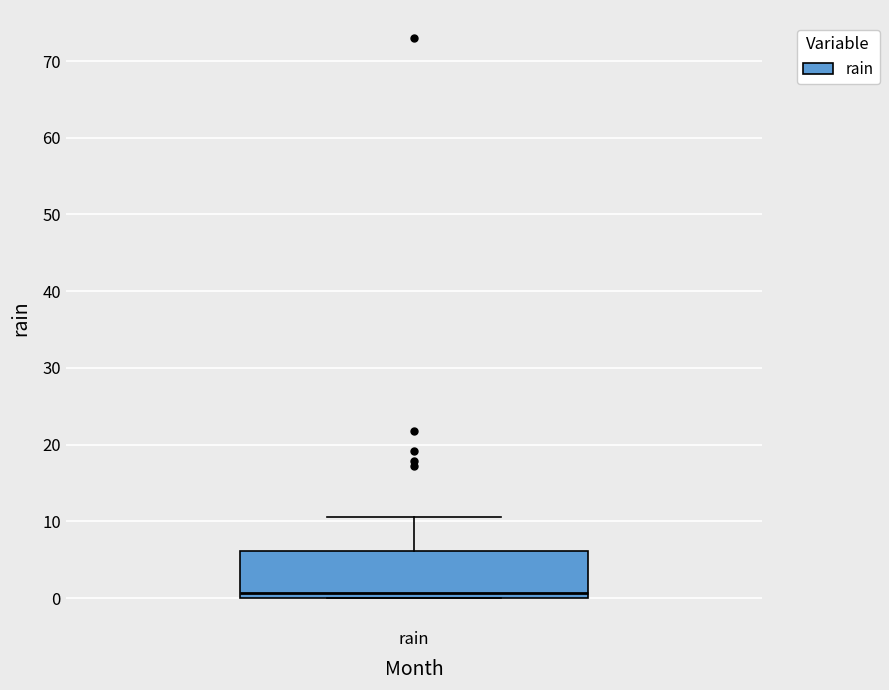

Read this box plot against the y-axis: the position of the median line, the range covered by the box, and the ends of both whiskers. The values are not printed on the chart, so give them approximately, as read against the axis.

median 1, box 0 to 6, whiskers 0 to 11